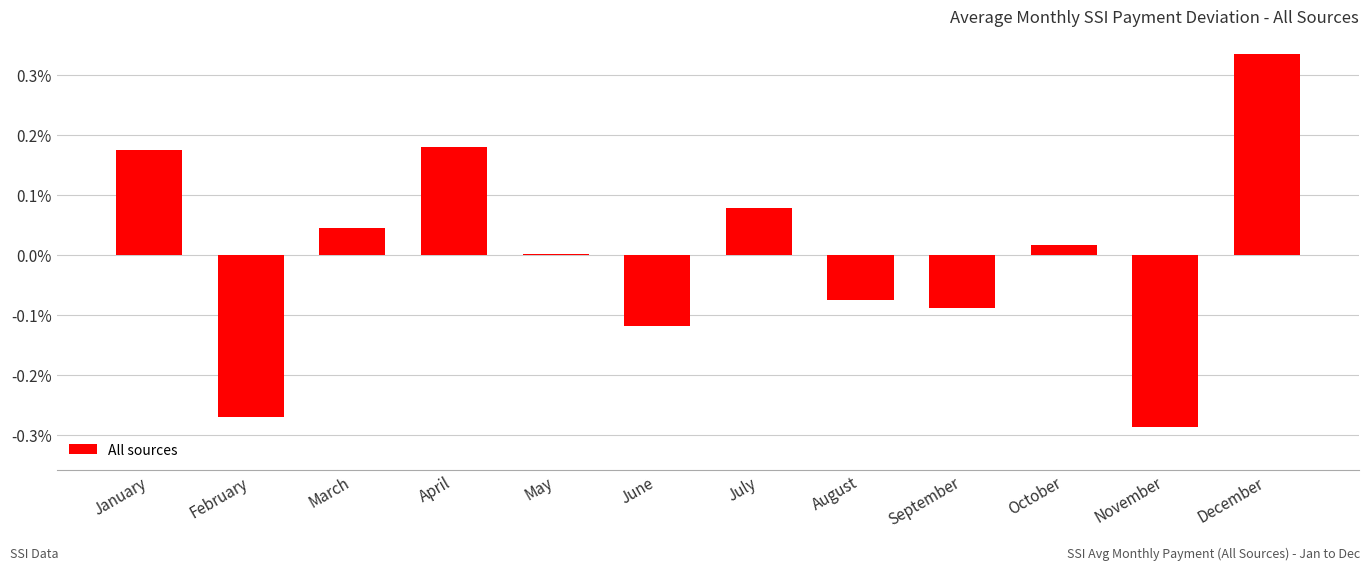

Which label corresponds to the smallest value in the chart?

November